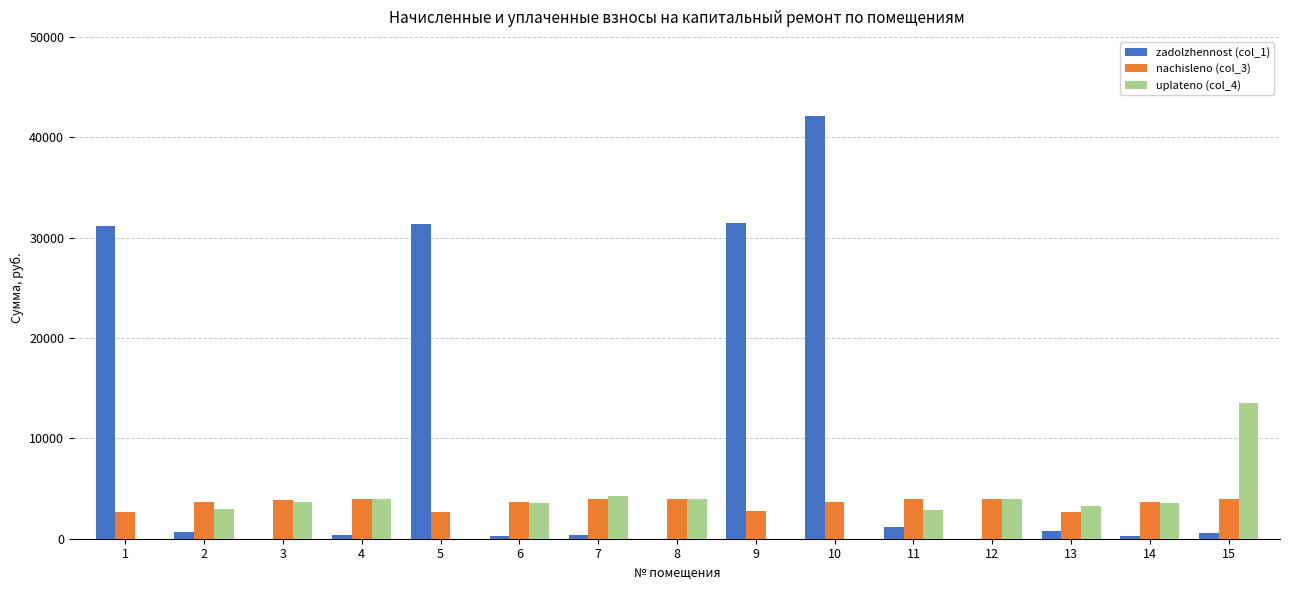

The value of zadolzhennost (col_1) at 3 is -18028.3. True or false?

False